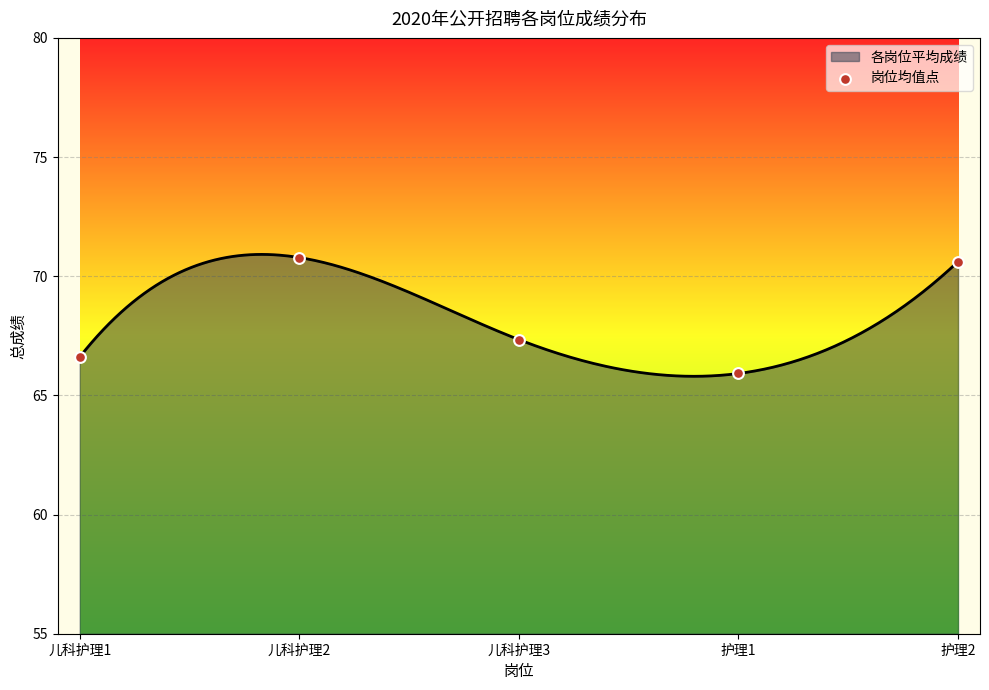

Between 护理2 and 儿科护理2, which is larger?

儿科护理2